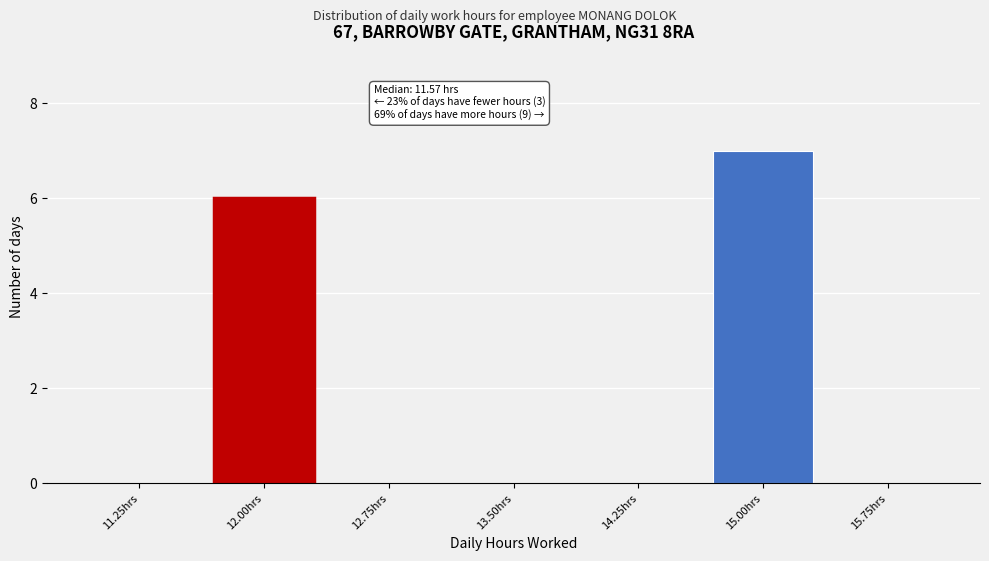

Reading left to right, transcribe all the data shown in this chart.

11.25hrs=0	12.00hrs=6	12.75hrs=0	13.50hrs=0	14.25hrs=0	15.00hrs=7	15.75hrs=0